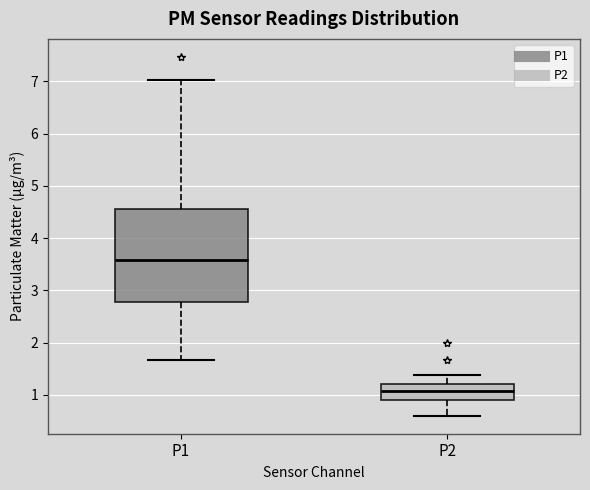

Reading left to right, read every box against the y-axis: the position of its median line, the range the box covers, and the ends of its whiskers. The values are not printed on the chart, so give them approximately, as read against the axis.

P1: median 3.6, box 2.8 to 4.6, whiskers 1.7 to 7.0
P2: median 1.1, box 0.9 to 1.2, whiskers 0.6 to 1.4